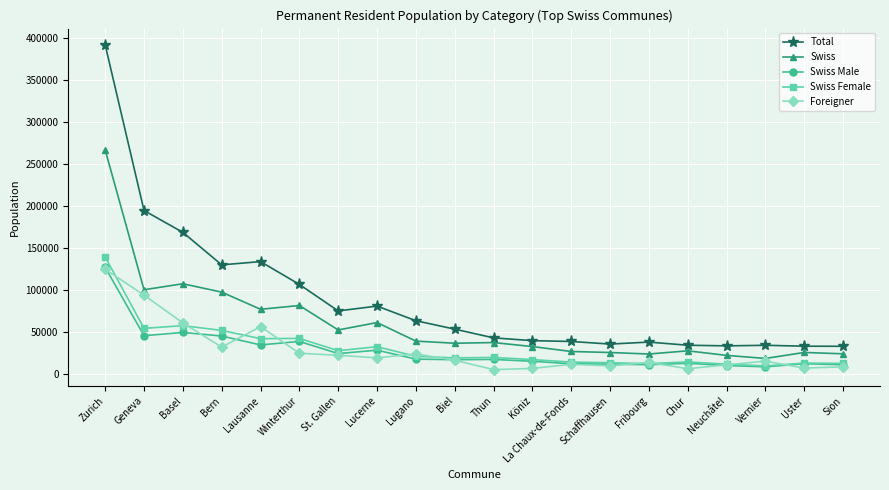

Is the value of Swiss at Fribourg greater than the value of Foreigner at Köniz?

Yes